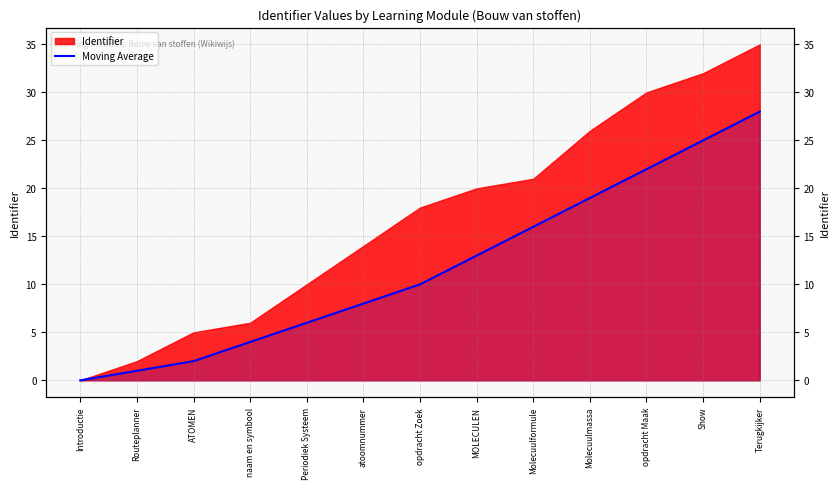

Which has a higher value, opdracht Maak or Terugkijker?

Terugkijker